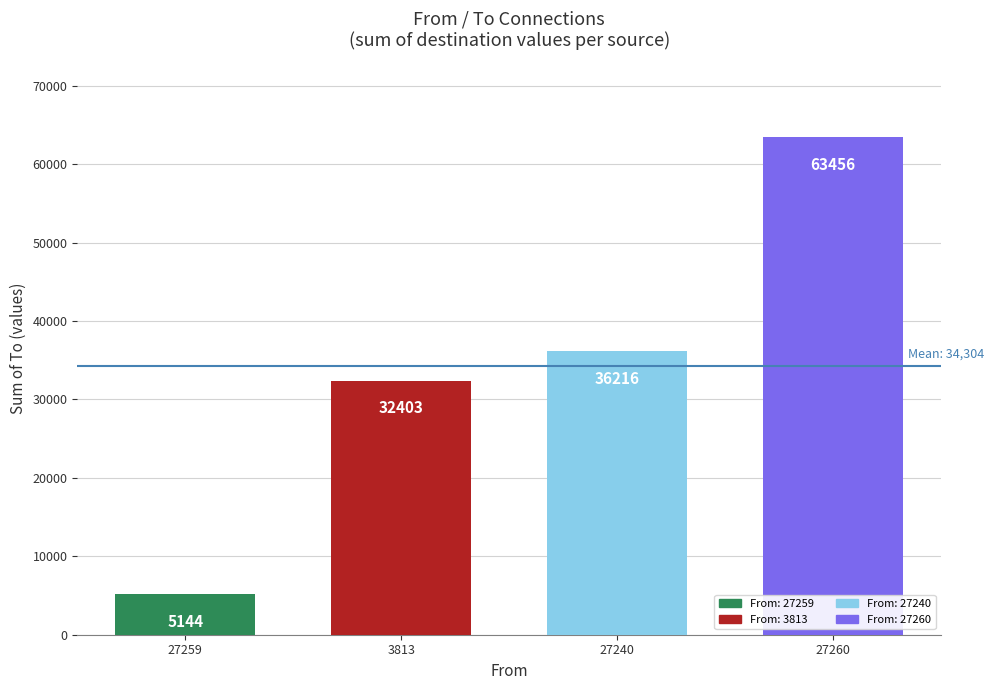

Reading left to right, transcribe all the data shown in this chart.

5144	32403	36216	63456